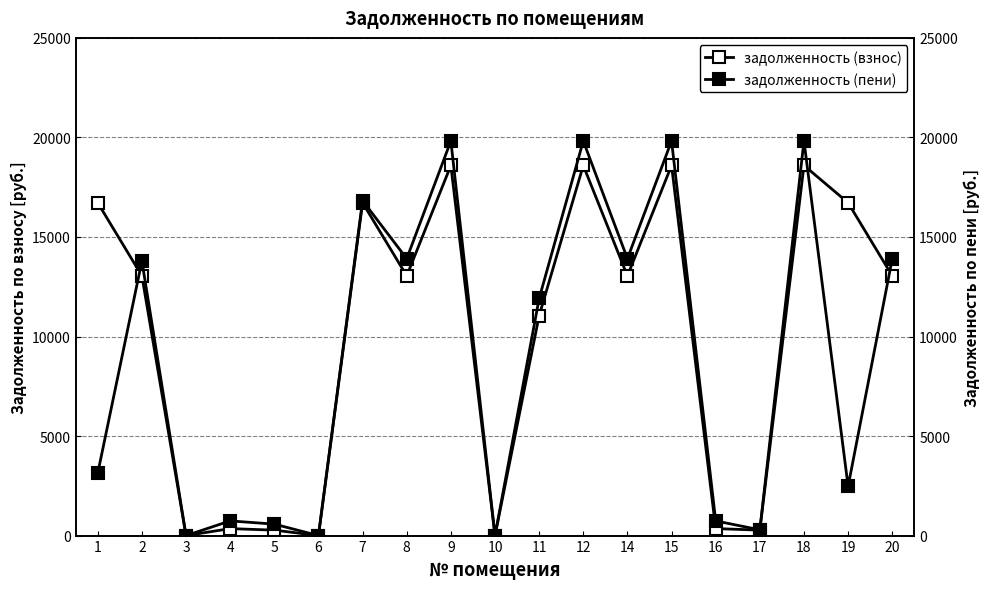

List the labels in order of задолженность (пени) value, largest first.

9, 12, 15, 18, 7, 8, 14, 20, 2, 11, 1, 19, 4, 16, 5, 17, 3, 6, 10